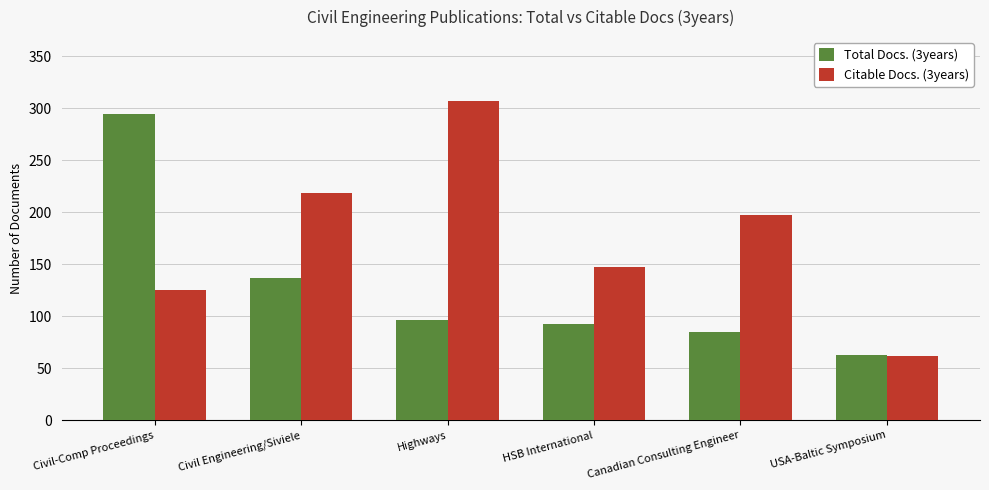

What is the sum of all Citable Docs. (3years) values?

1056